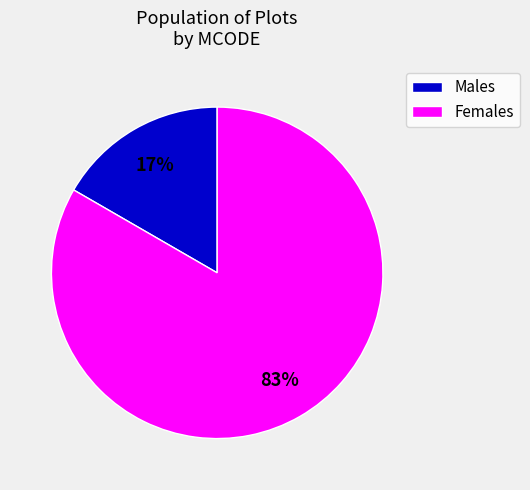

Which category has the smallest portion of the pie?

Males